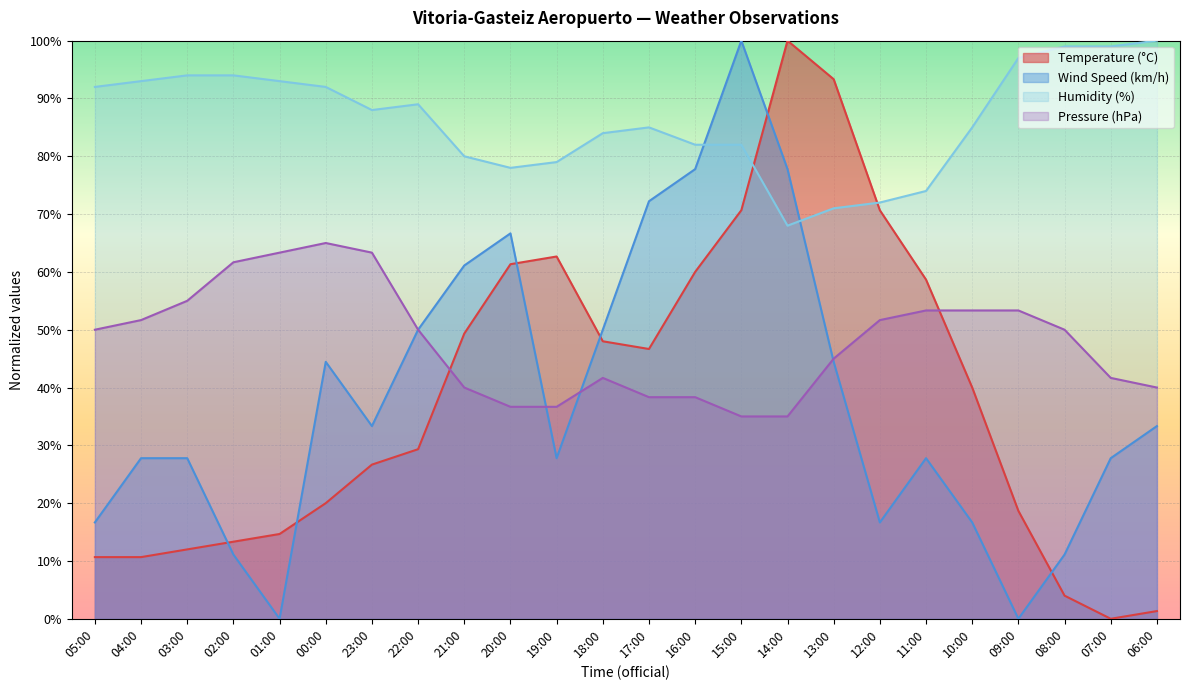

In Temperature (°C), how many points are lower than both neighbors (excluding endpoints)?

2